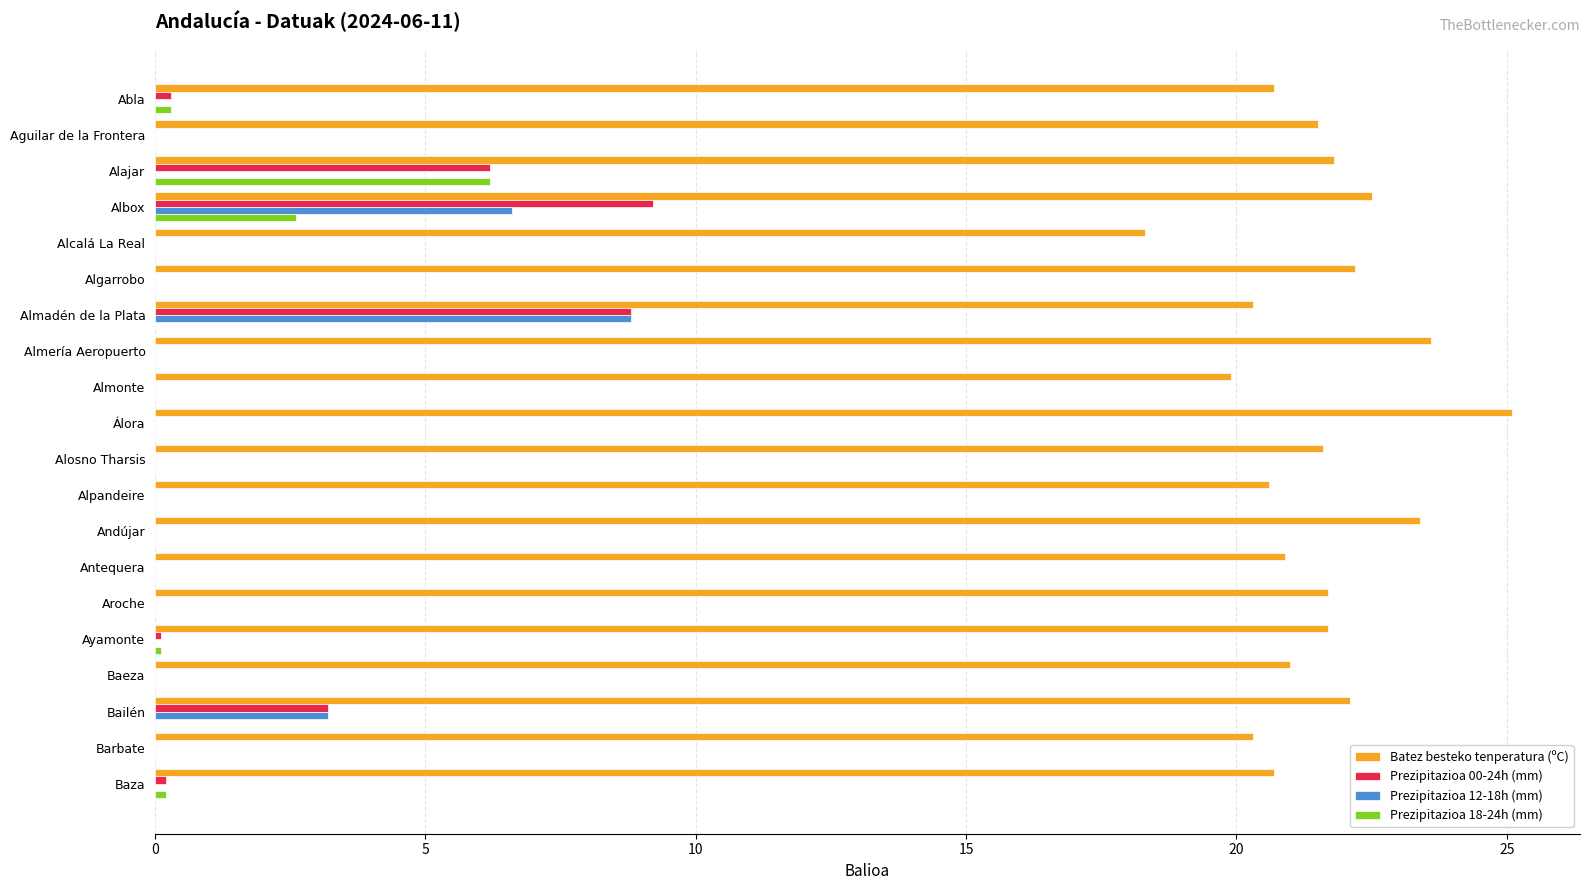

How many data points does each series have?

20